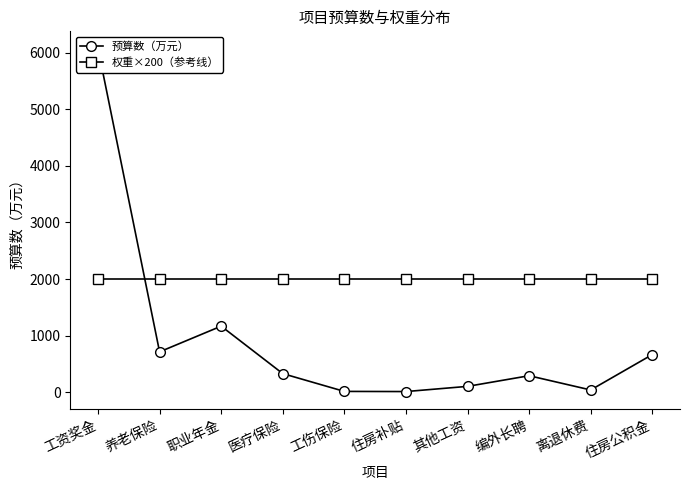

At 编外长聘, list the series in order from smallest to largest.

预算数（万元）, 权重×200（参考线）